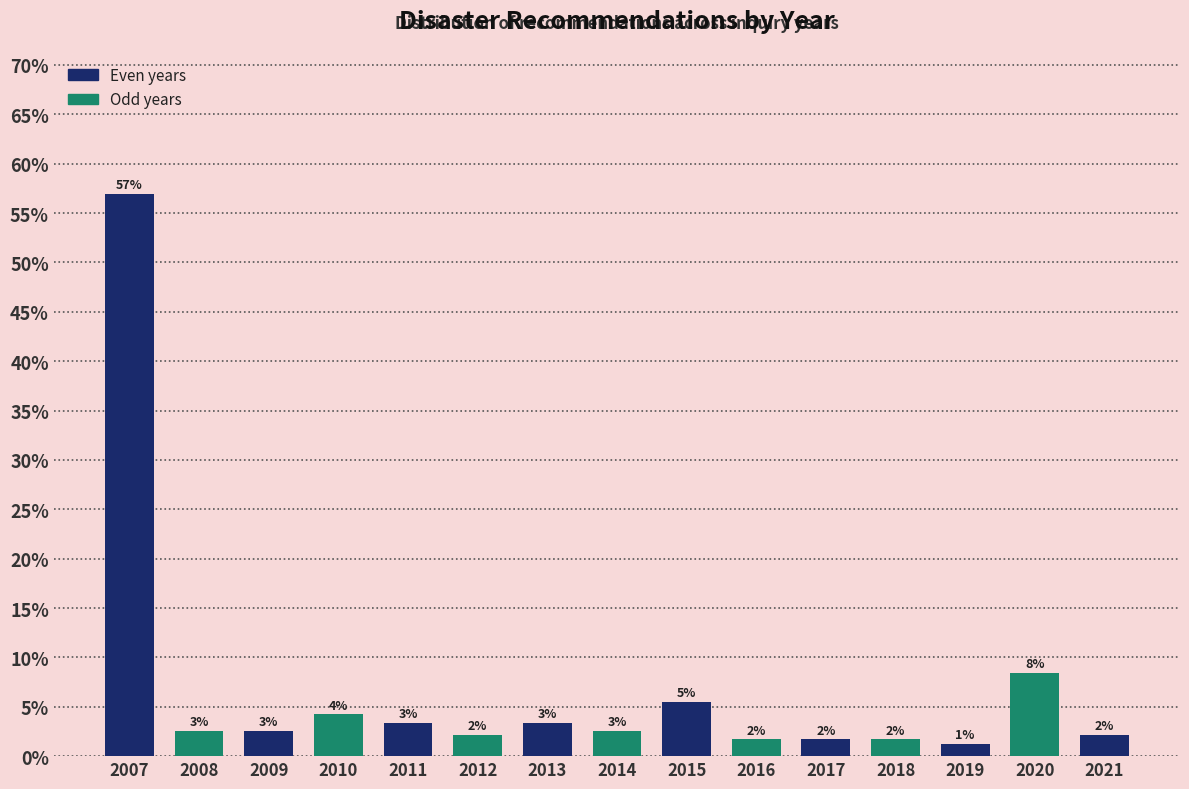

Does the chart contain any negative values?

No